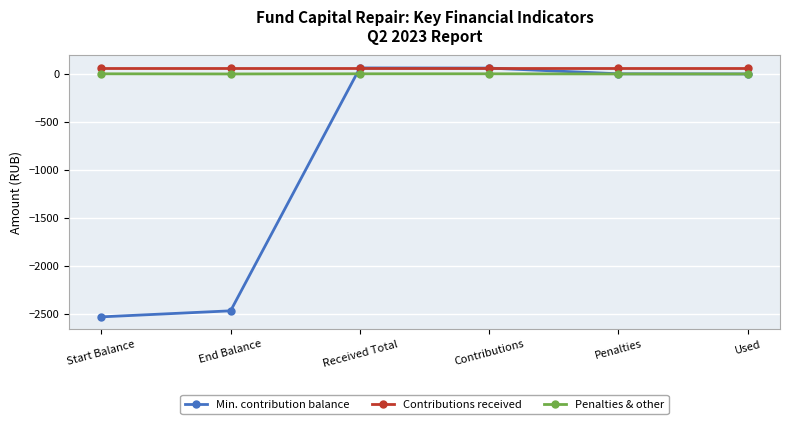

How many distinct data groups are displayed?

3